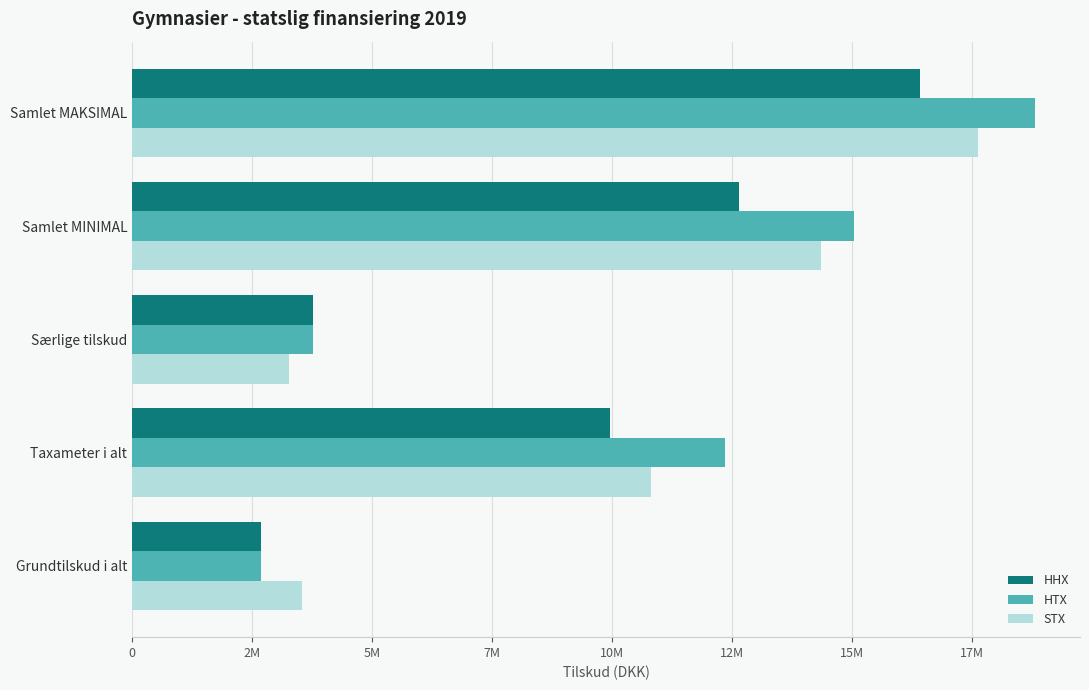

Which series has the widest spread of values?

HTX